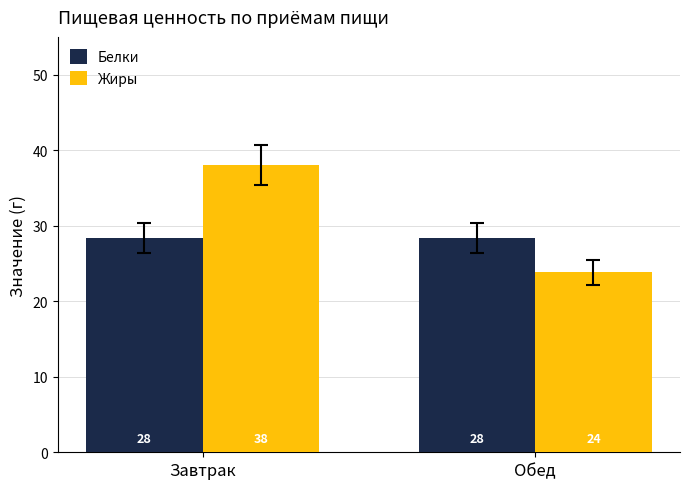

What are all the series names shown in the legend?

Белки, Жиры